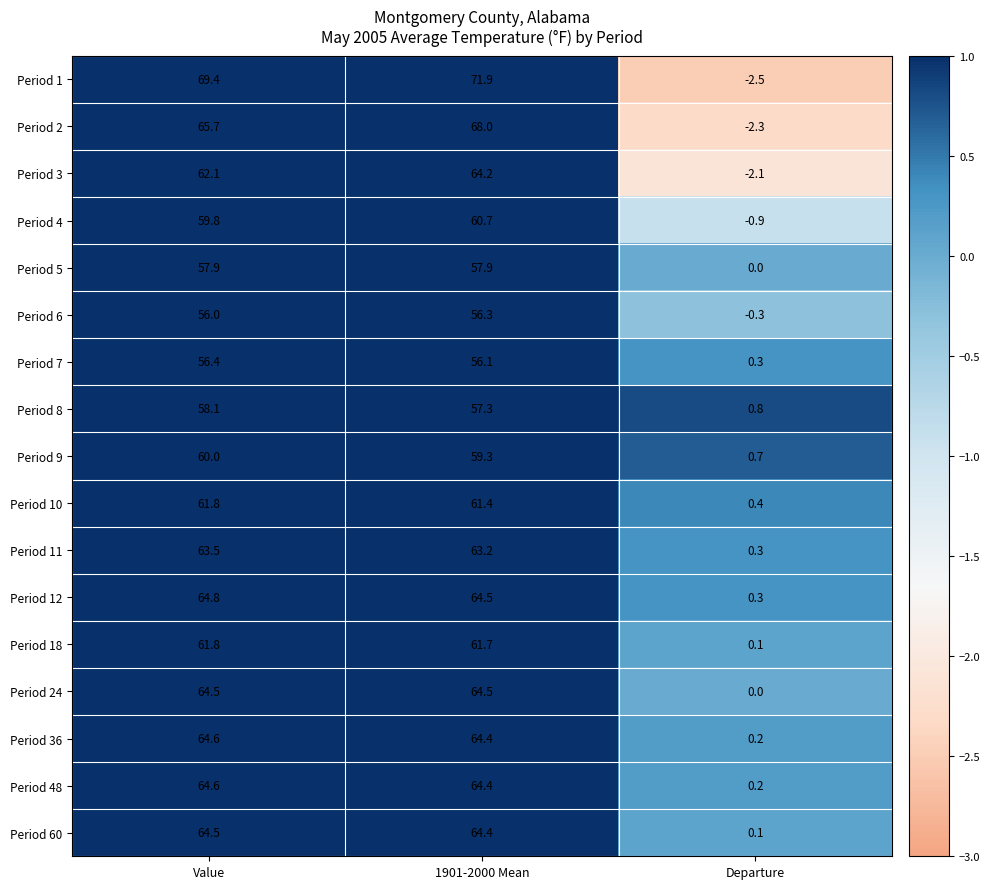

At which category is the sum across all series the highest?

1901-2000 Mean